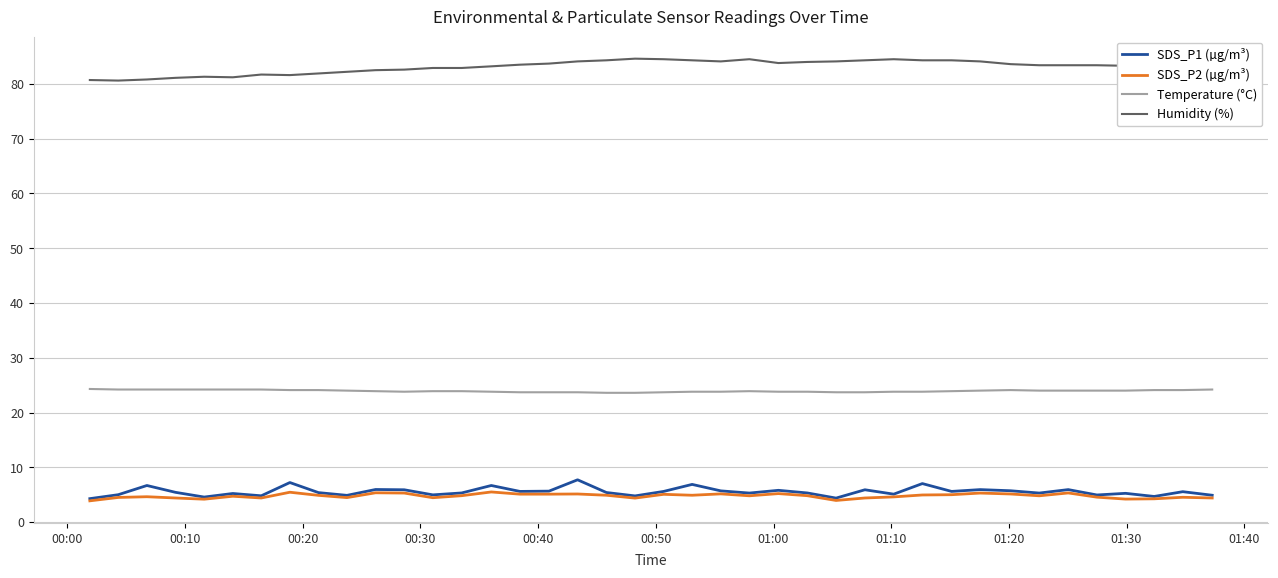

Which series has the largest total across all categories?

Humidity (%)